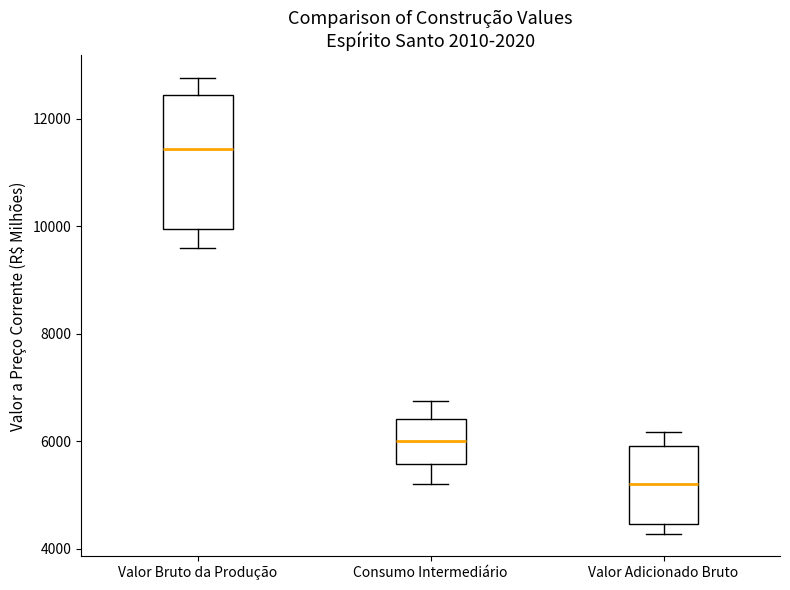

Comparing the boxes themselves (not the whiskers), which one is the tallest?

Valor Bruto da Produção